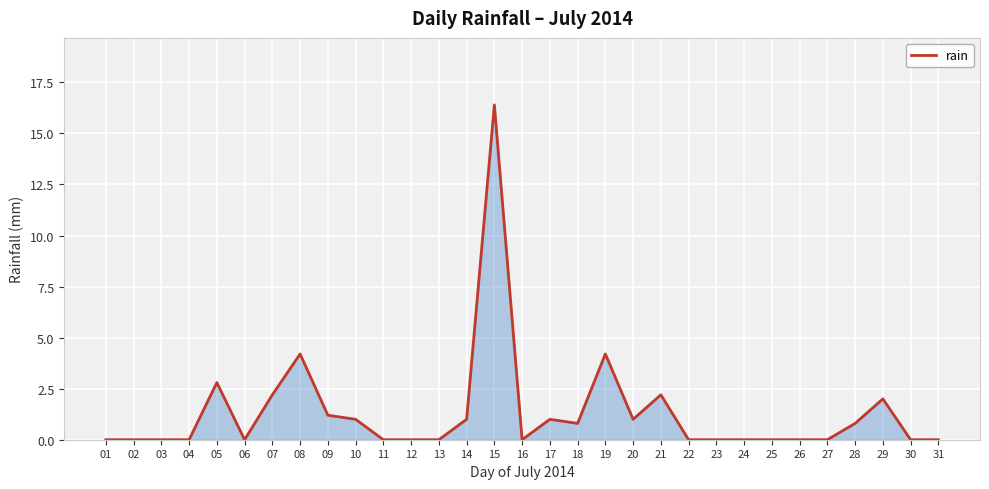

What is the maximum value shown in the chart?

16.4